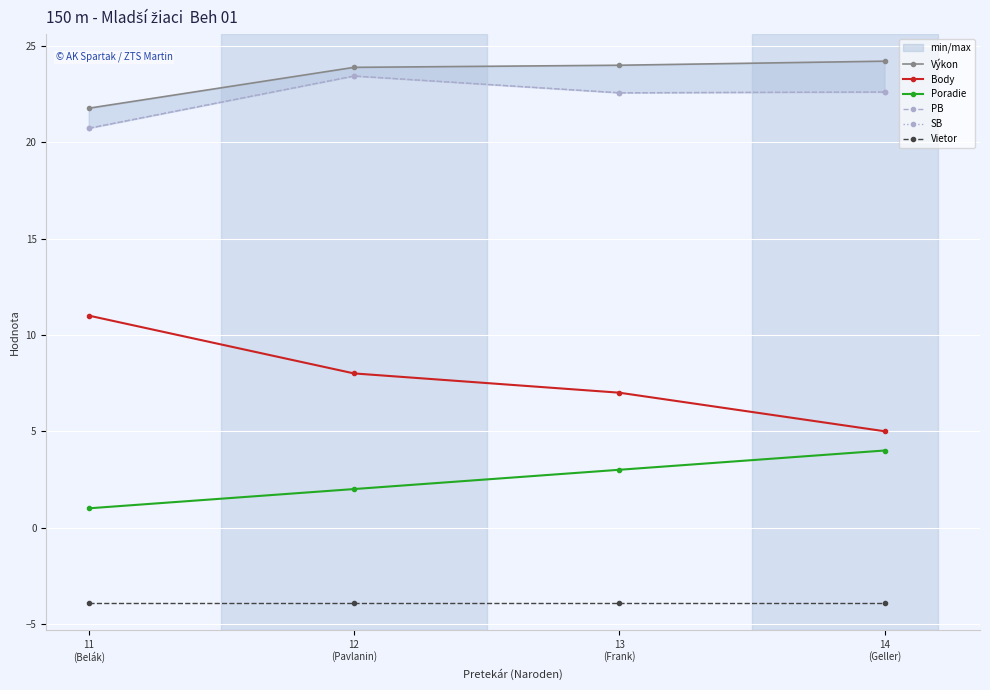

Which series changed the most between 12
(Pavlanin) and 14
(Geller)?

Body